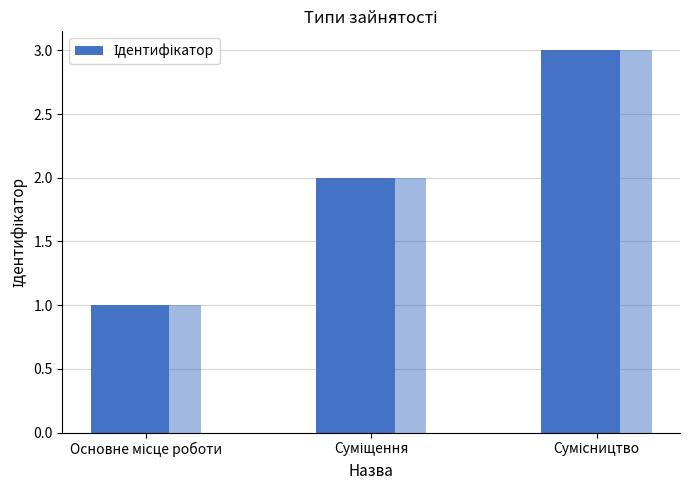

What is the average value?

2